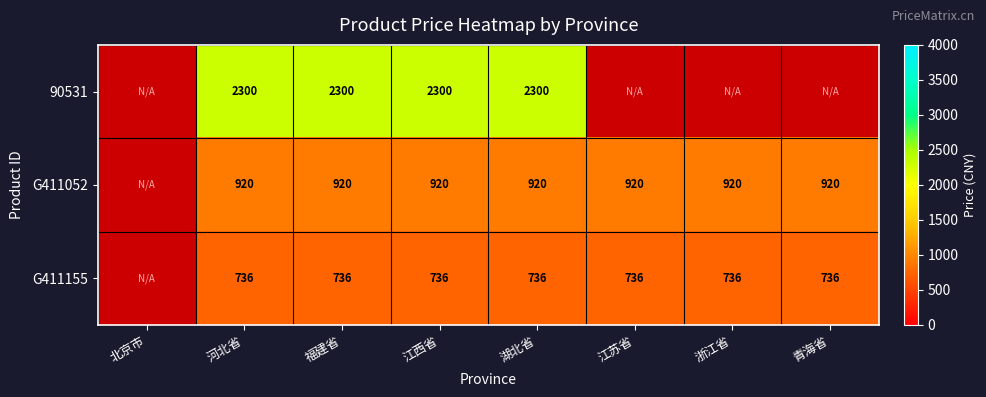

What is the total value across all series at 福建省?

3956